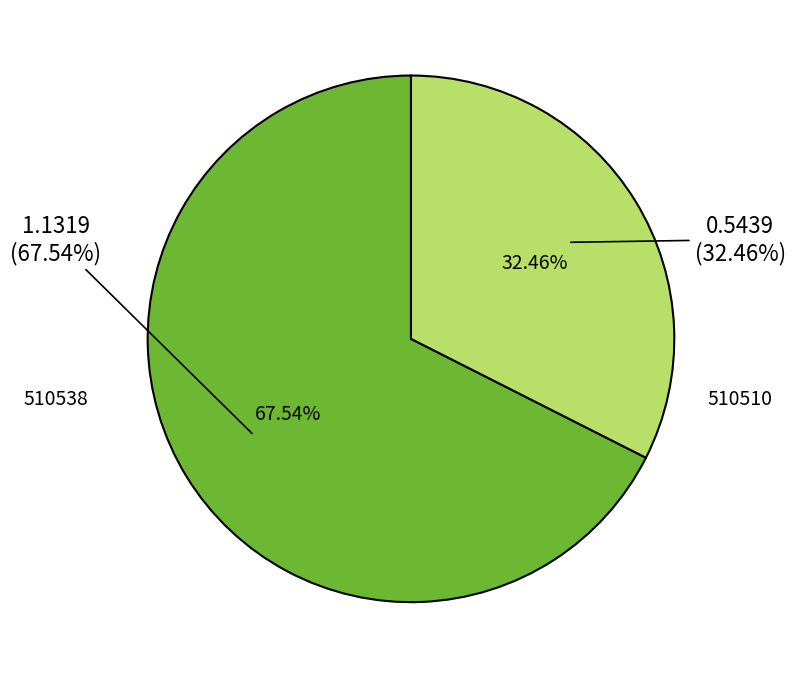

How many segments does this pie chart have?

2